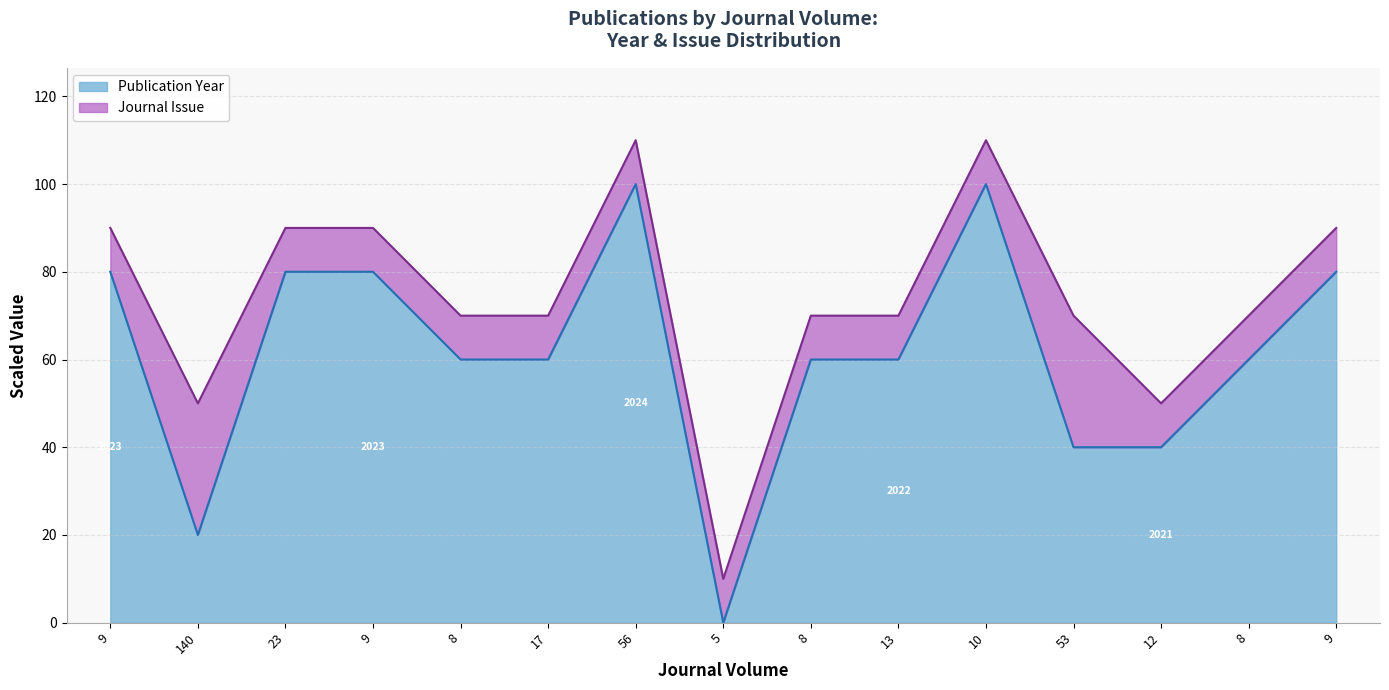

What is the change in value from 8 to 9?

+20